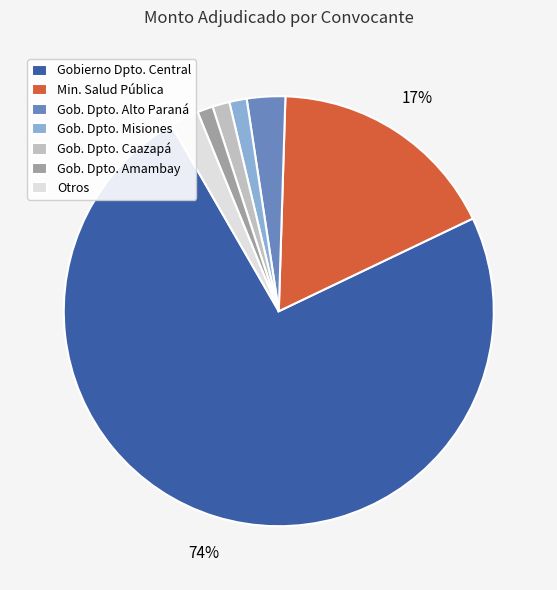

Is the sum of Otros and Gobierno Dpto. Central greater than half?

Yes